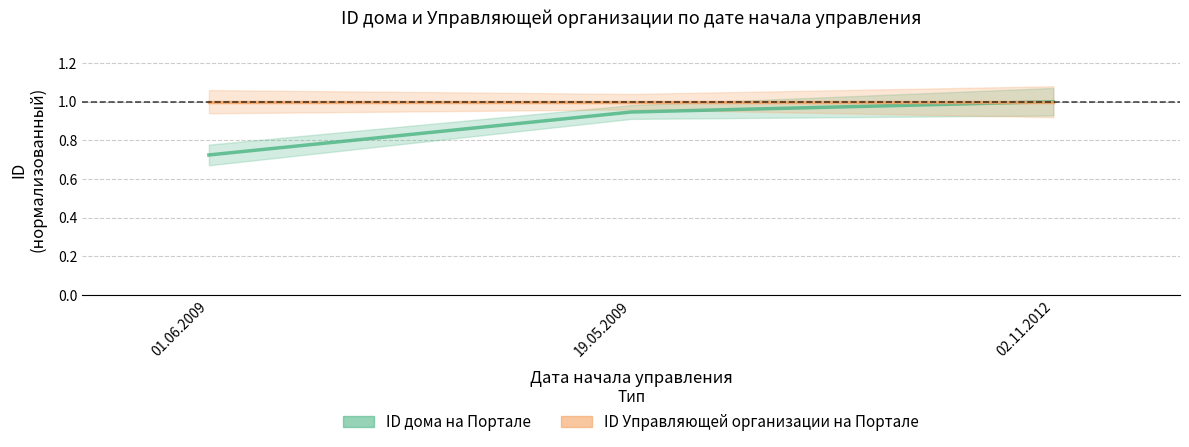

Is it true that ID Управляющей организации на Портале equals 1.6 at 02.11.2012?

False